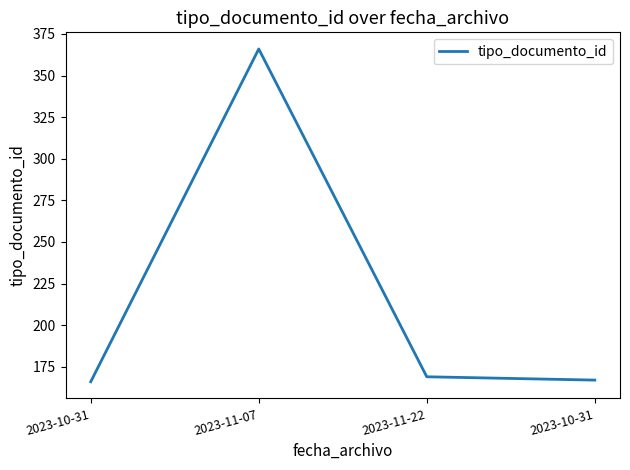

Does the chart display data point markers on the line(s)?

No